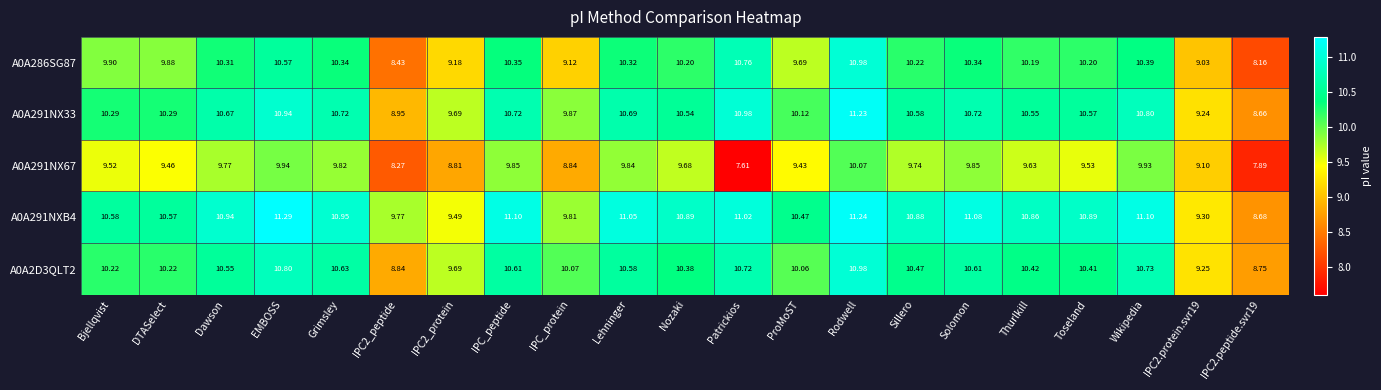

At which category is the sum across all series the highest?

Rodwell